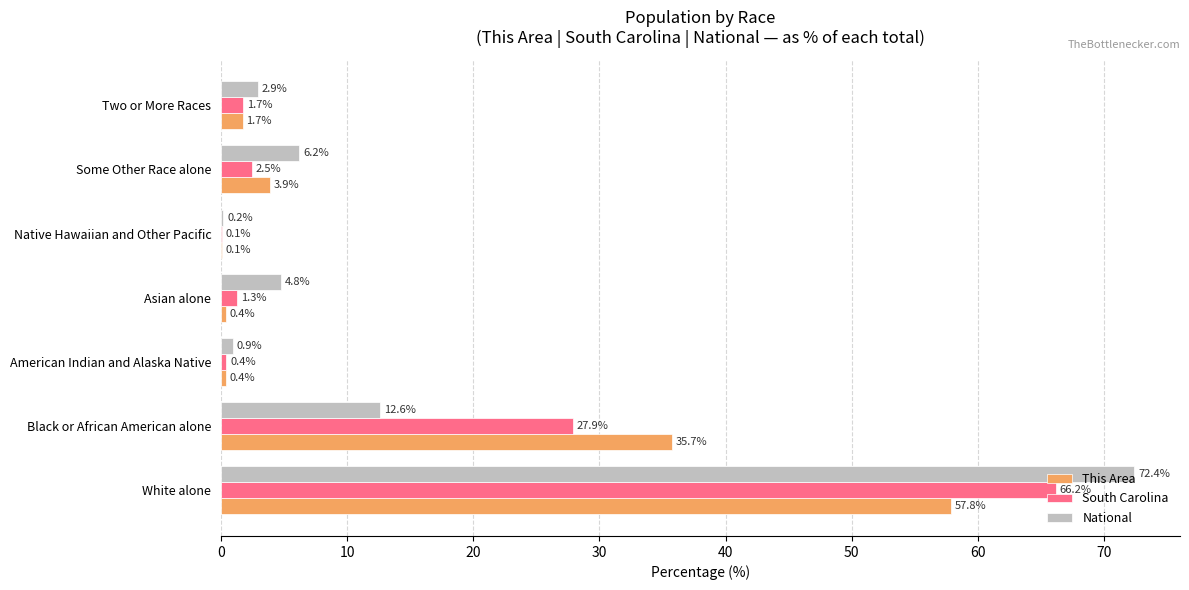

Which series changed the most between White alone and Asian alone?

National